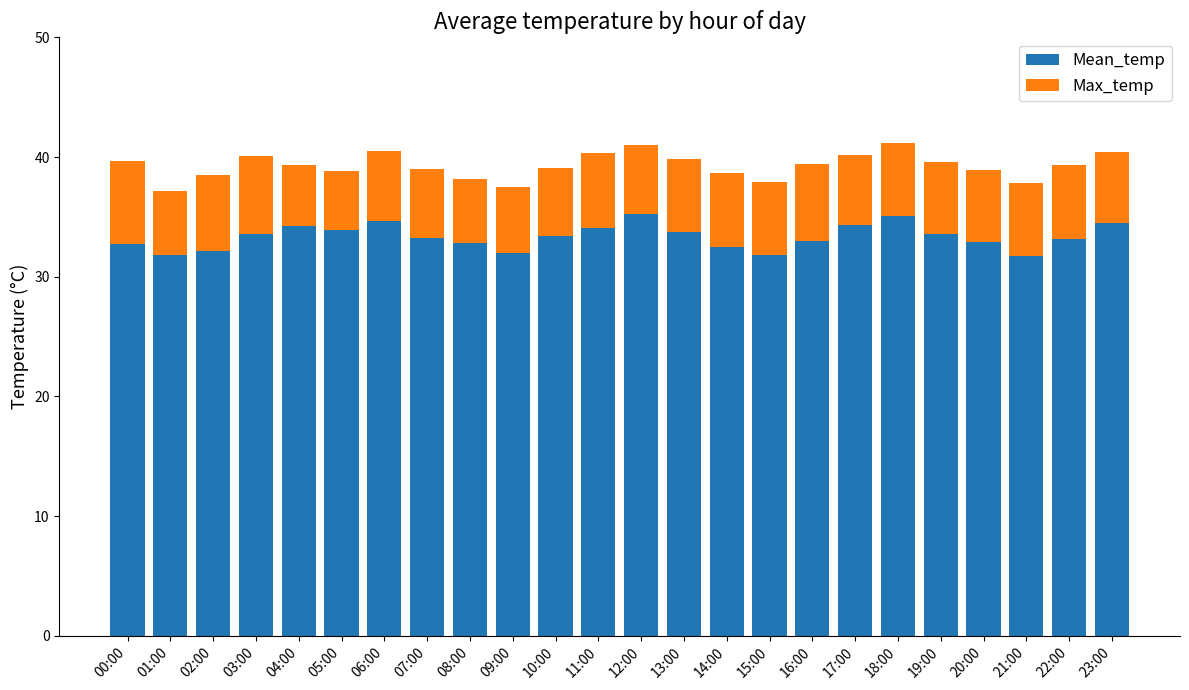

What is the total value across all series at 11:00?

40.3